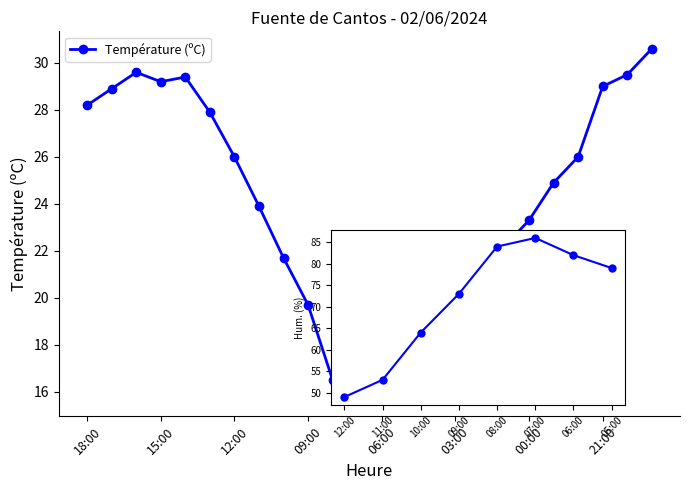

What value does the Humidité (%) series have at 01:00?

50.0